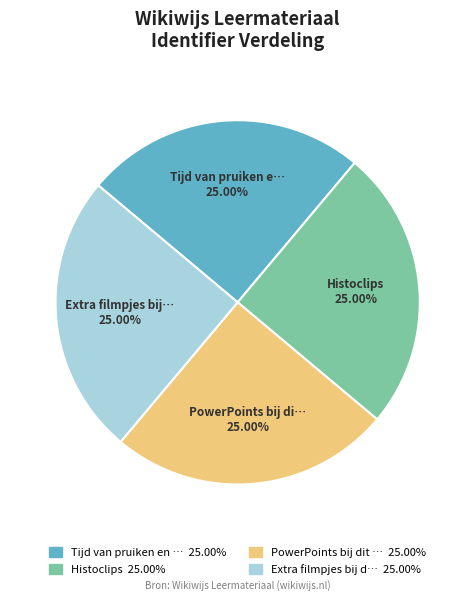

How many segments does this pie chart have?

4